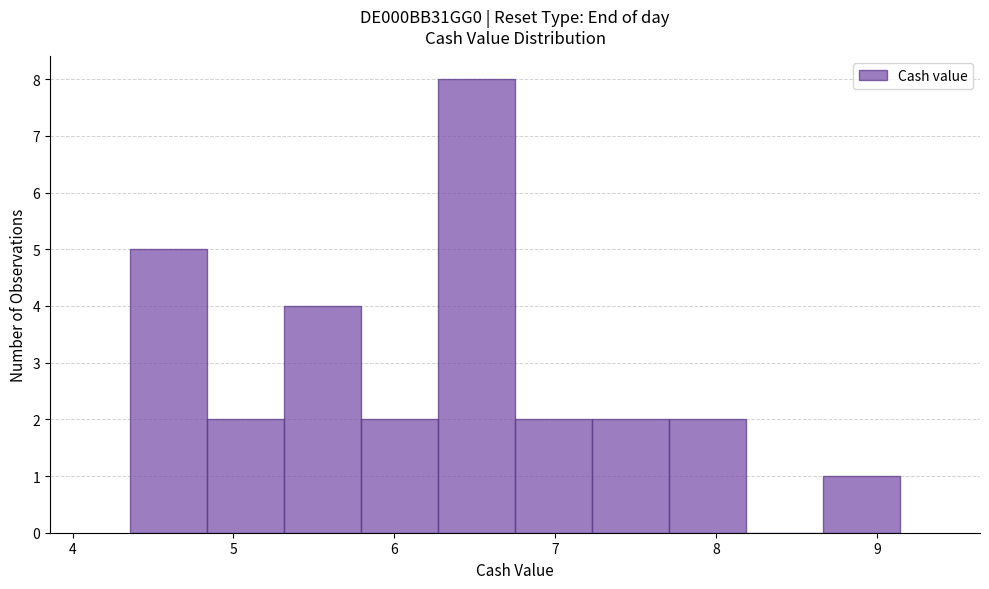

Reading left to right, transcribe this chart: for each bar, give the range it covers on the x-axis and its height. Neither the bar edges nor the heights are printed on the chart, so give them approximately, as read against the axes.

4.4 to 4.8: 5
4.8 to 5.3: 2
5.3 to 5.8: 4
5.8 to 6.3: 2
6.3 to 6.8: 8
6.8 to 7.2: 2
7.2 to 7.7: 2
7.7 to 8.2: 2
8.2 to 8.7: 0
8.7 to 9.1: 1